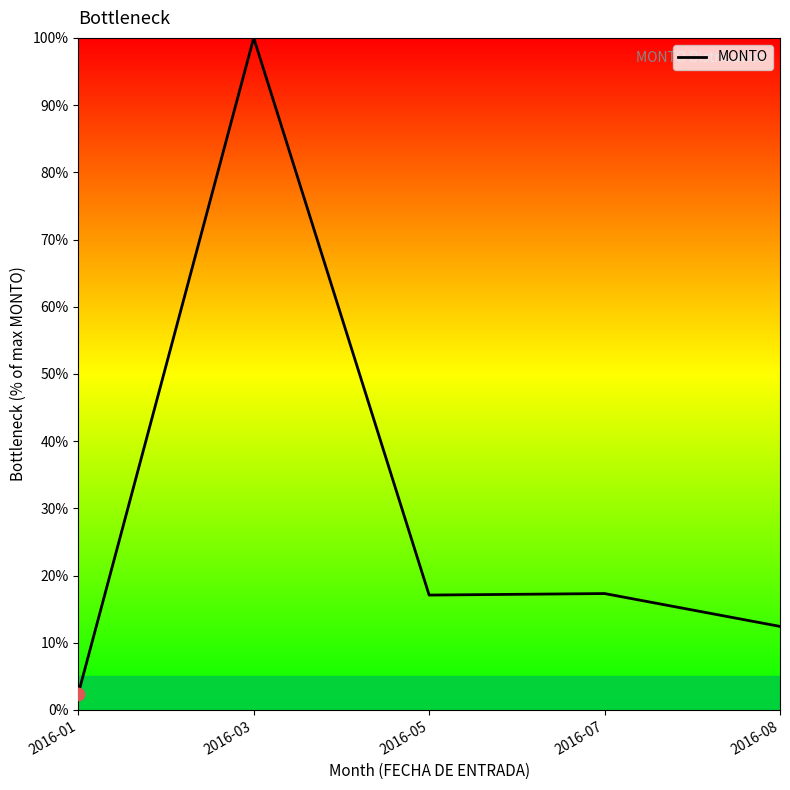

What is the ratio of the value at 2016-03 to the value at 2016-01?

41.4